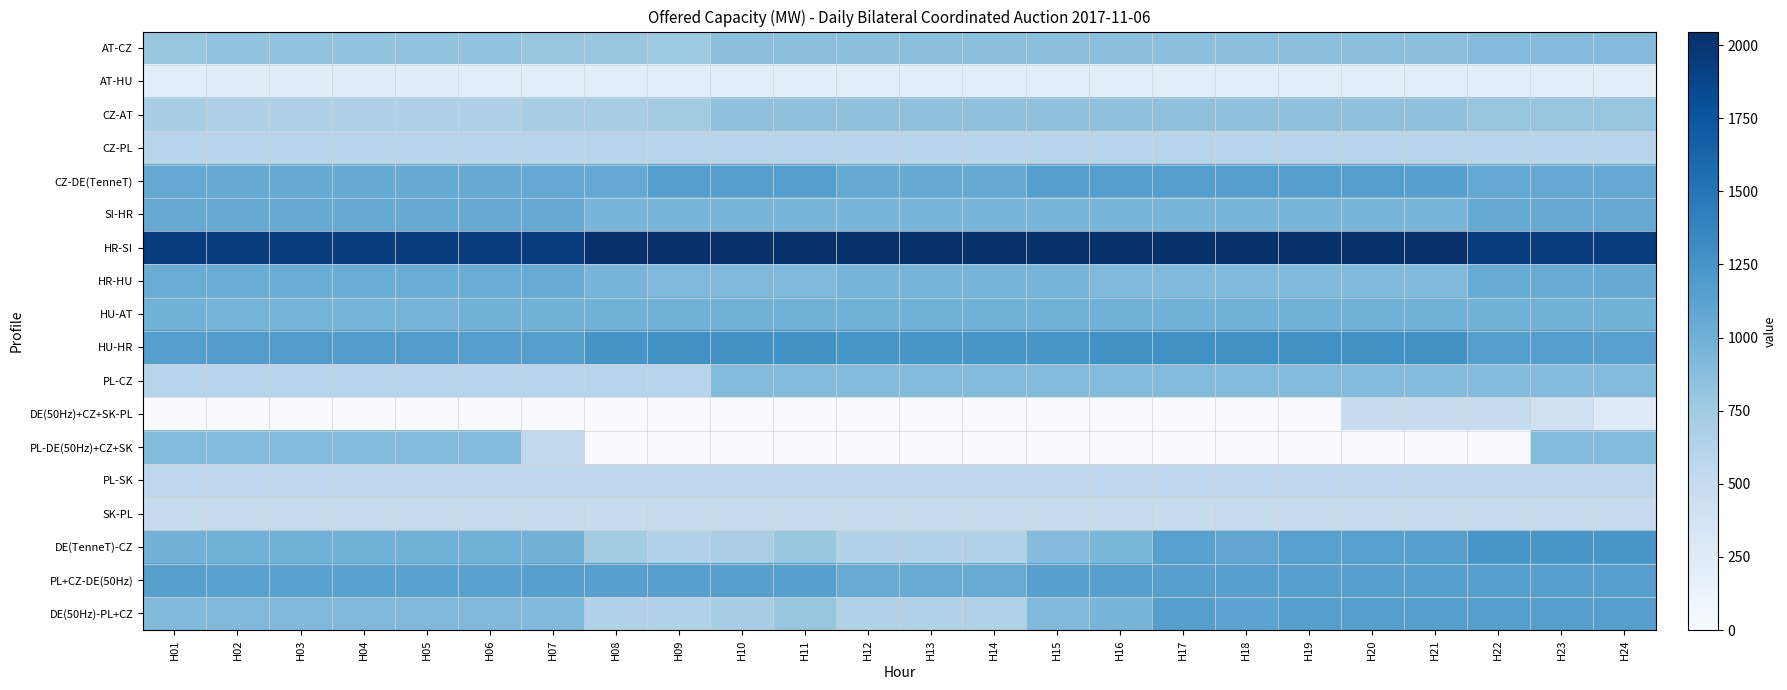

At how many categories does at least one series exceed 1080?

24